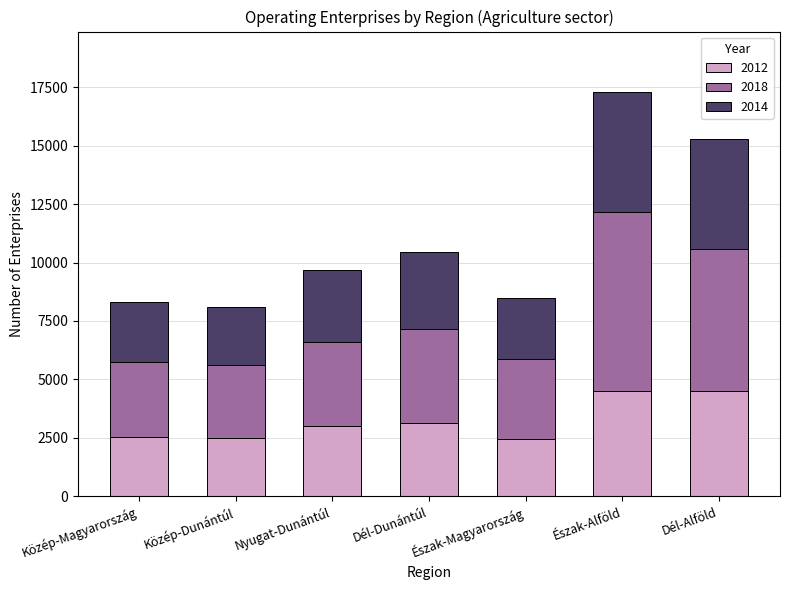

What is the maximum value for 2012?

4509